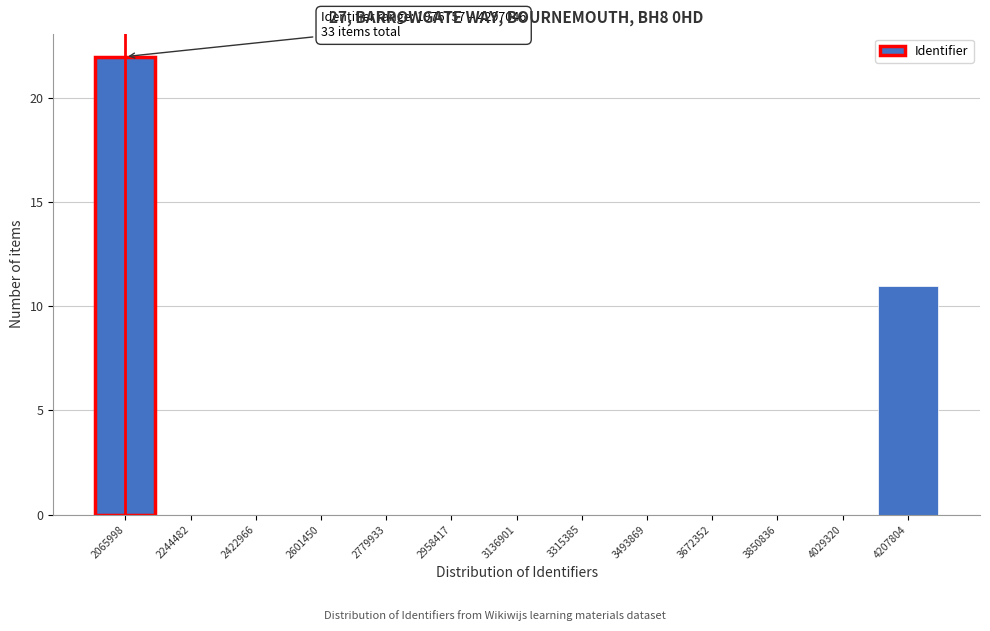

Over which range of the x-axis is the bar tallest?

1980000 to 2160000